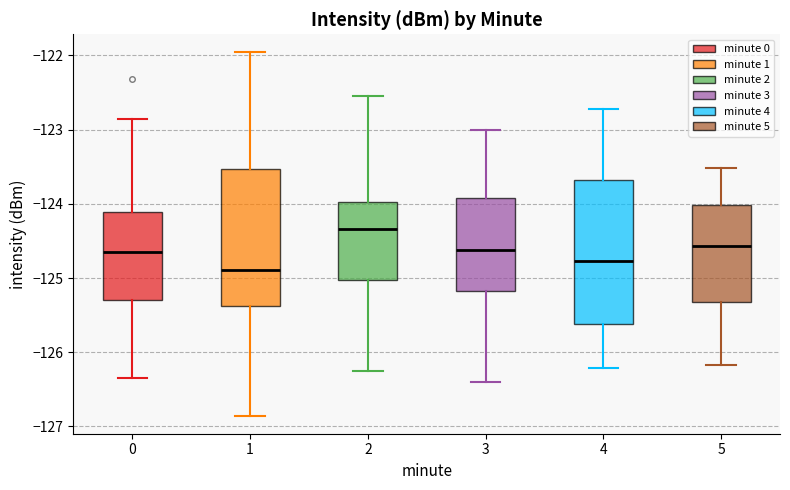

Which box has the highest median line?

2